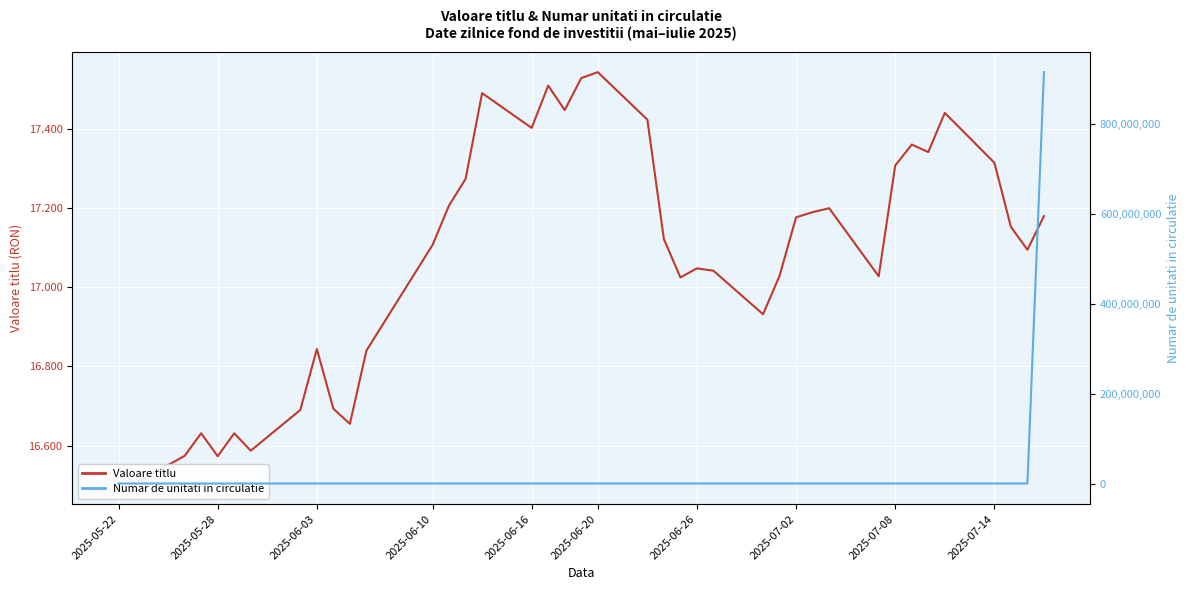

What is the minimum value for Valoare titlu?

16.5